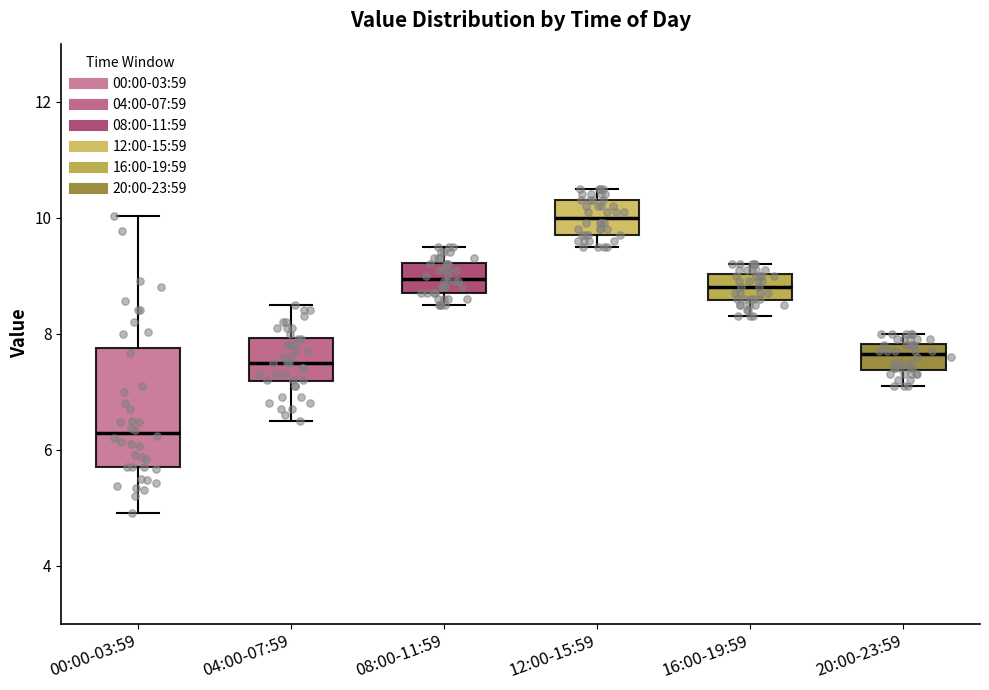

Which box has the lowest median line?

00:00-03:59